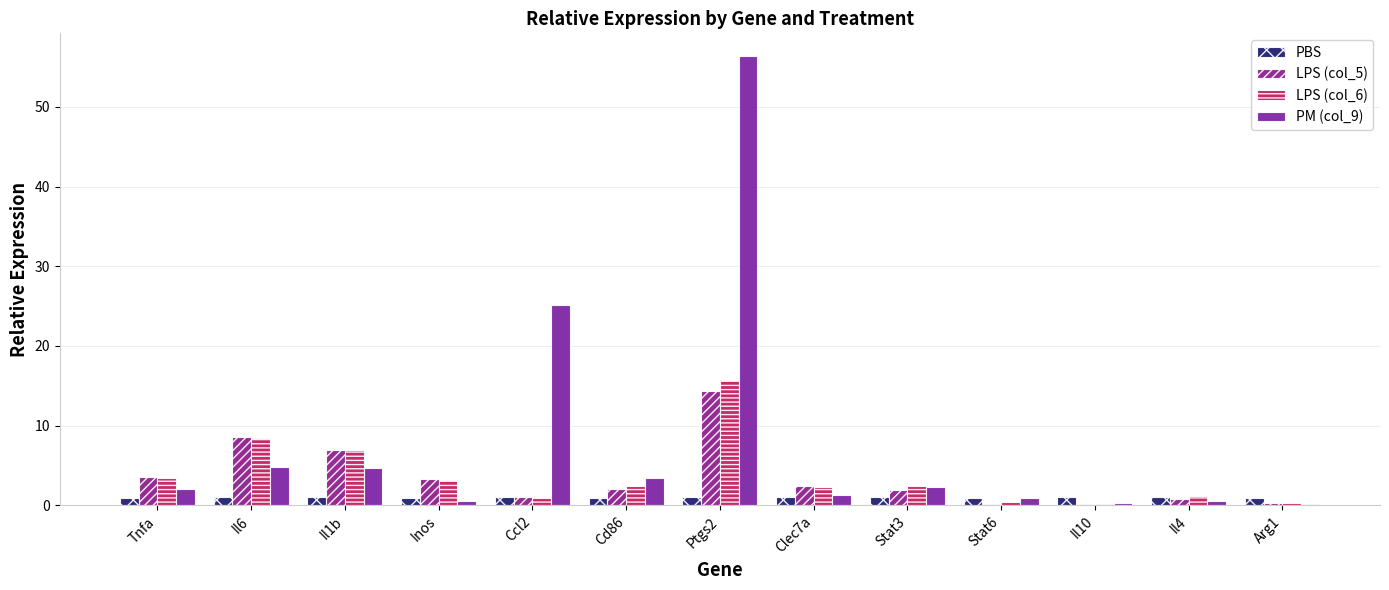

What is the approximate value of LPS (col_5) at Stat6?

0.2